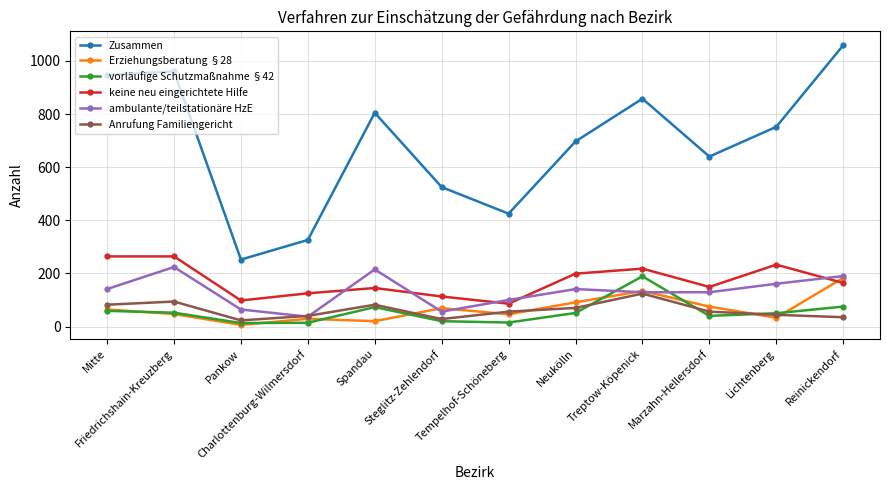

What position from the right is Steglitz-Zehlendorf?

7